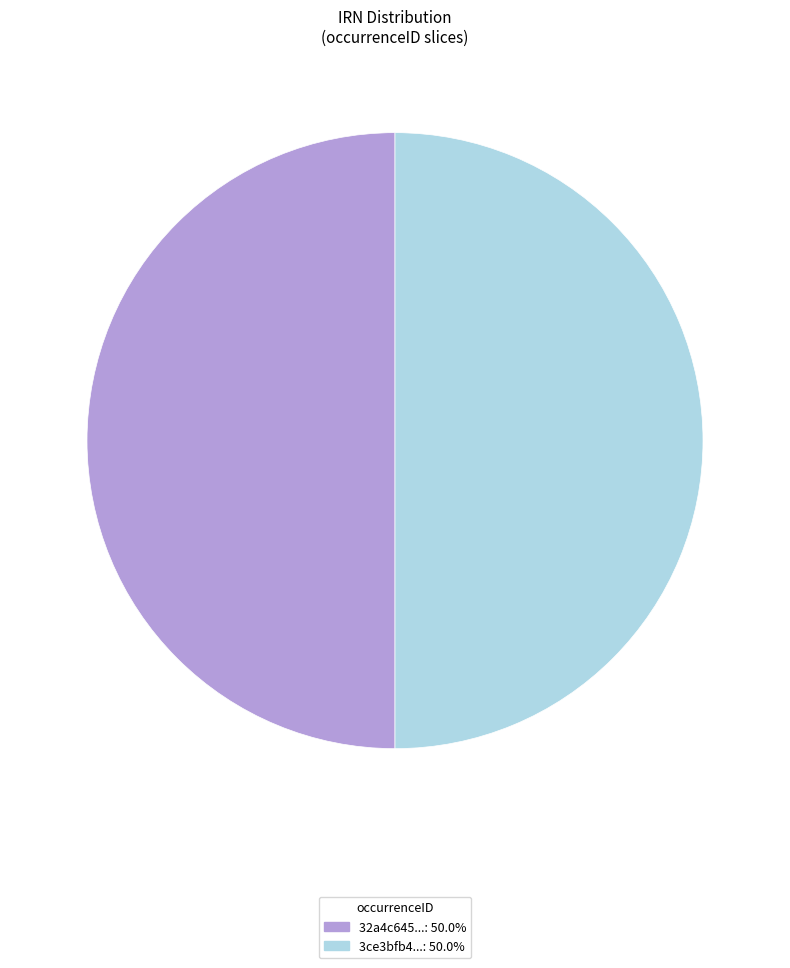

Approximately how many times larger is the value at 3ce3bfb4...: 50.0% compared to 32a4c645...: 50.0%?

1.0